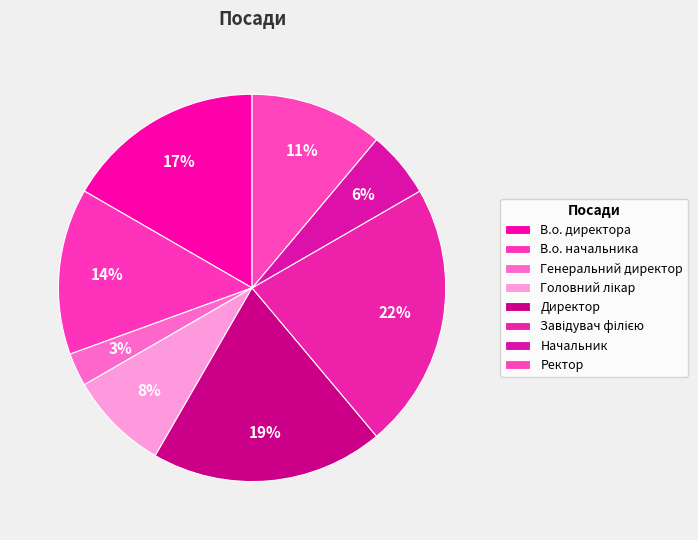

Count the number of slices in the pie.

8